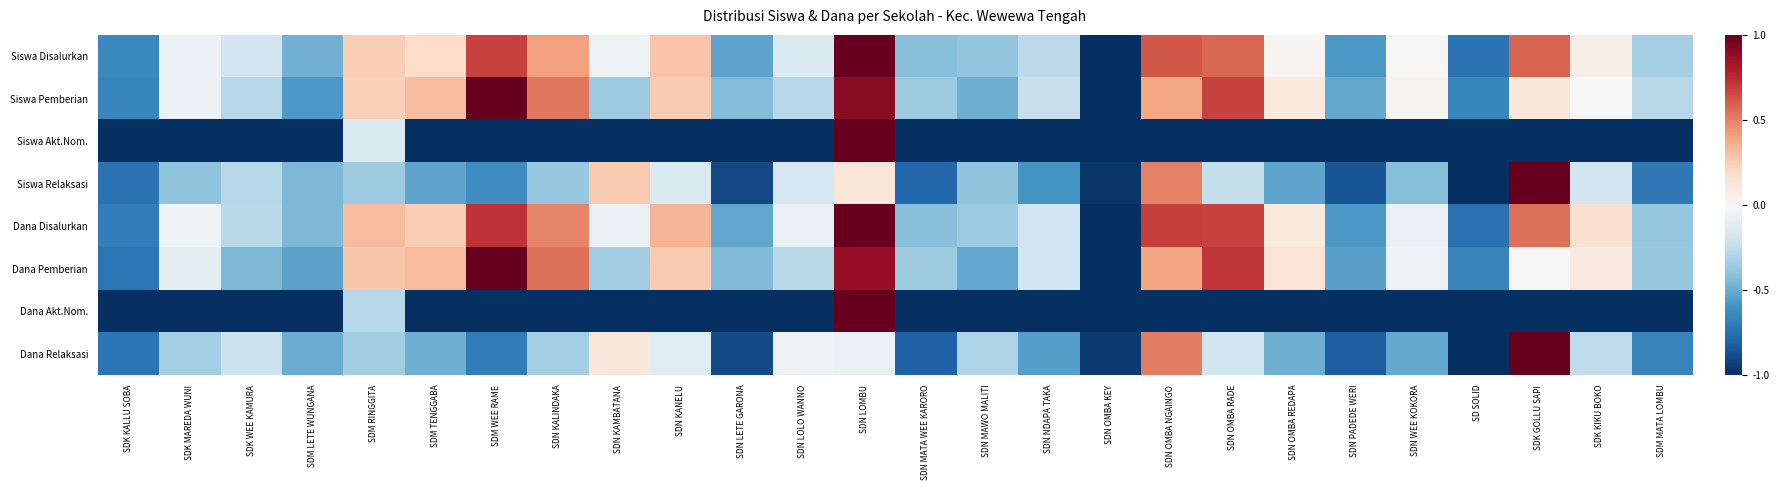

What is the total value across all series at SDN NDAPA TAKA?

-4.0